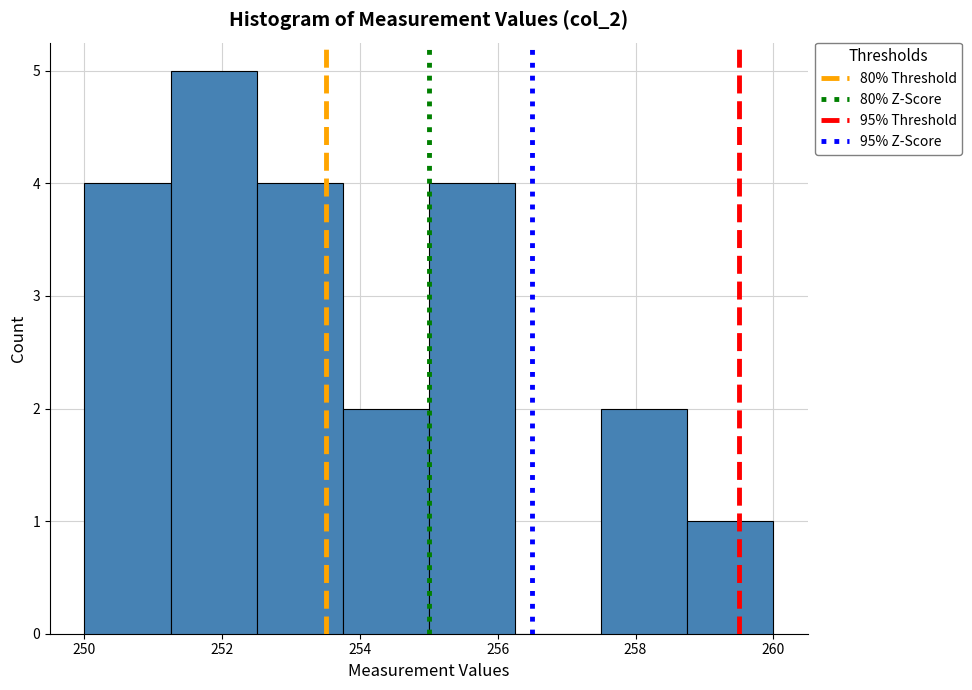

What is the height of the bar covering 252.50 to 253.75 on the x-axis? Neither the bar edges nor the heights are printed on the chart, so give them approximately, as read against the axes.

4